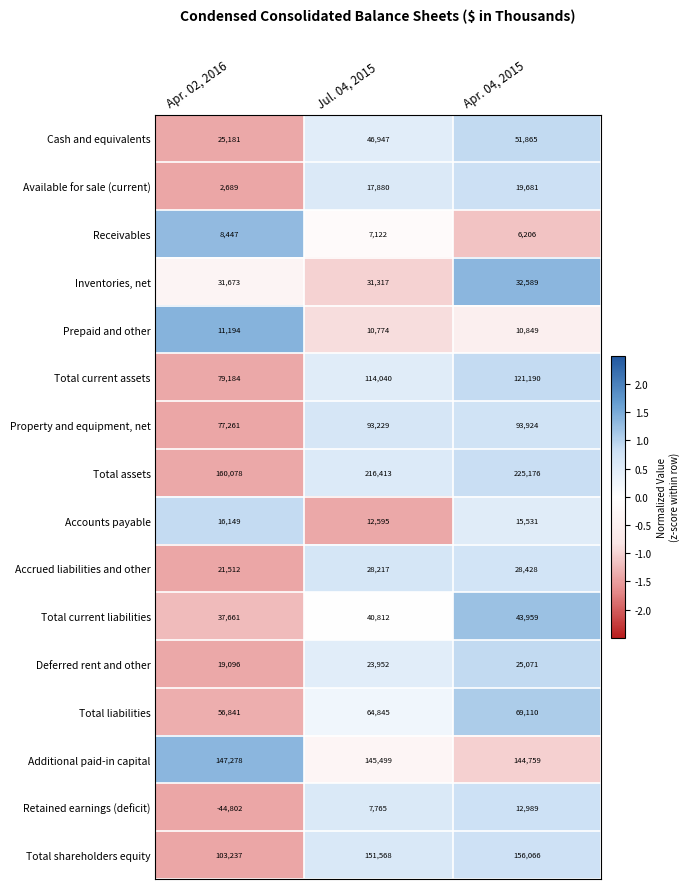

At which label does Available for sale (current) reach its peak?

Apr. 04, 2015